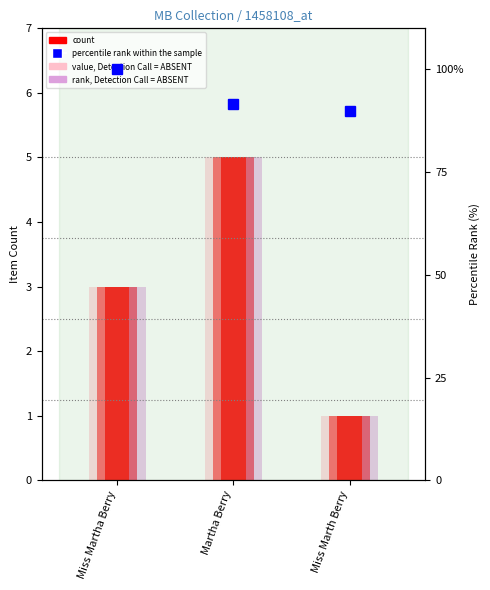

What is the difference between the second highest and minimum values in the count series?

2.0